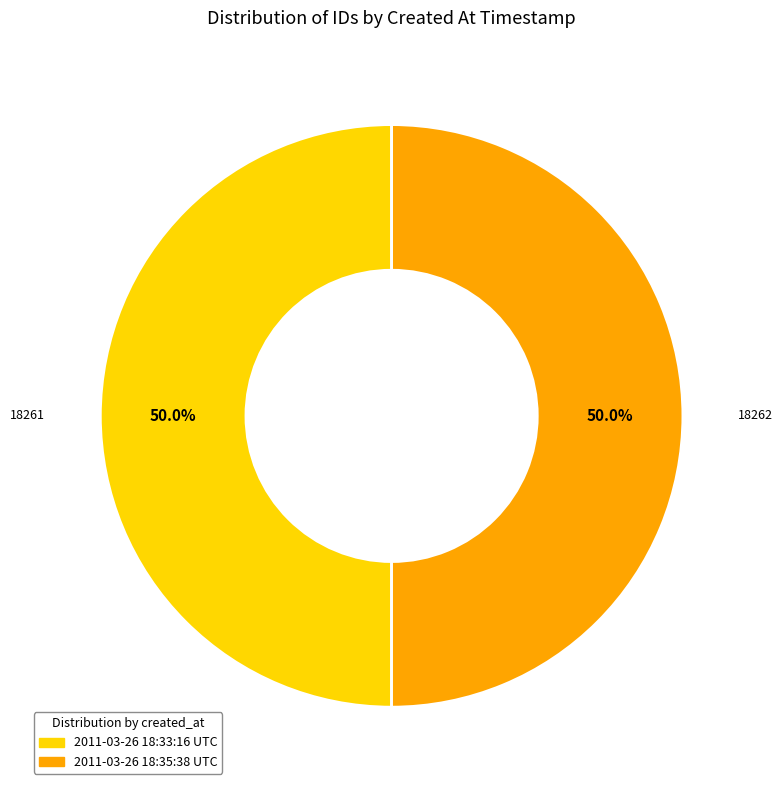

What is the ratio of the value at 2011-03-26 18:33:16 UTC to the value at 2011-03-26 18:35:38 UTC?

1.0